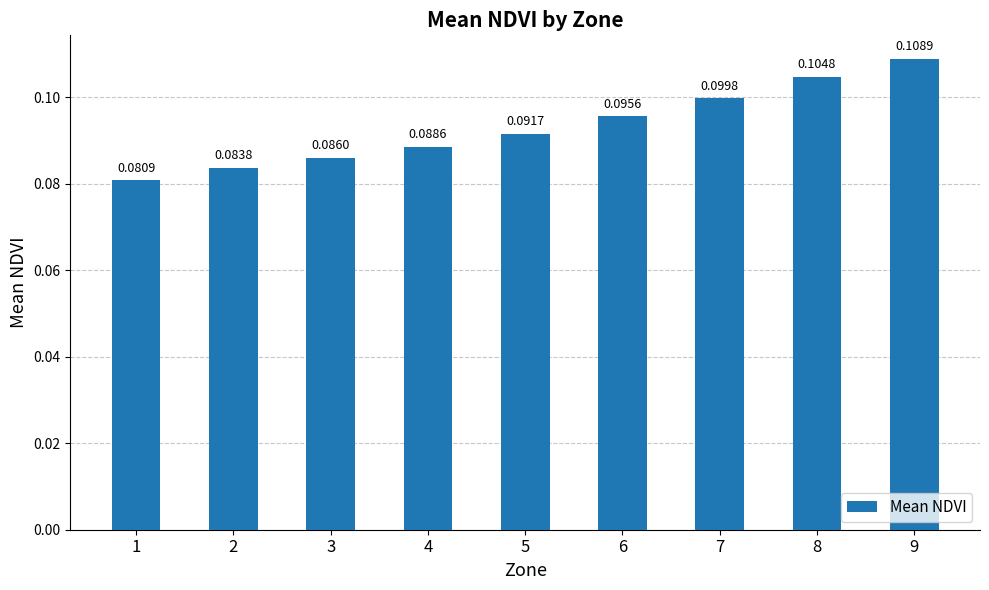

Between 4 and 2, which is larger?

4